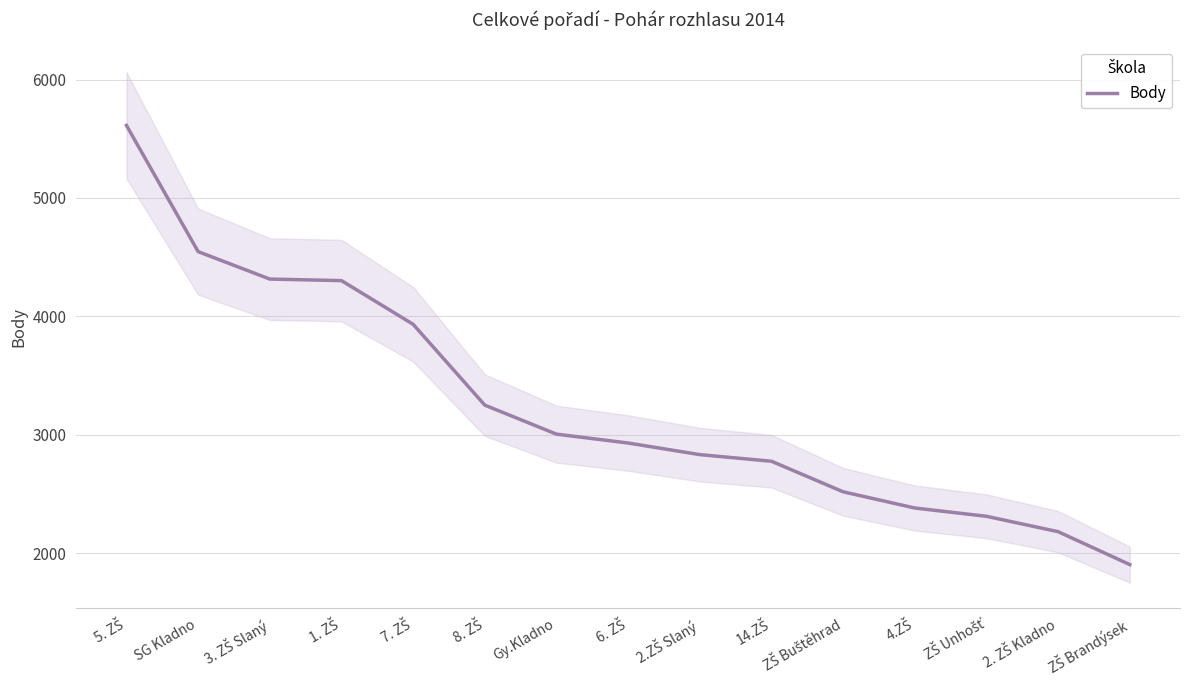

The value at 6. ZŠ is 4464. True or false?

False